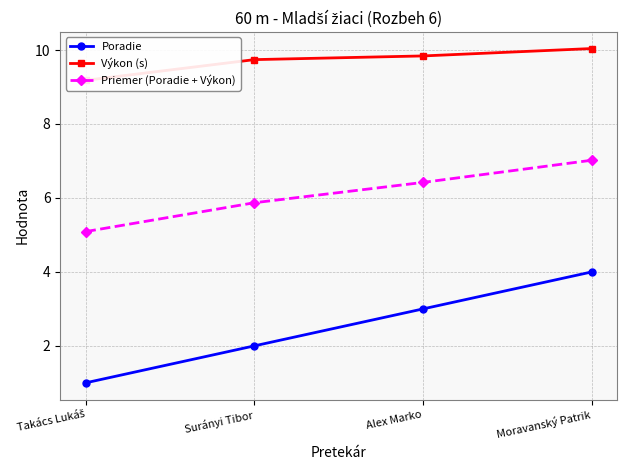

Reading right to left, extract all data points from this chart.

Poradie: 4.0	3.0	2.0	1.0
Výkon (s): 10.0	9.8	9.7	9.2
Priemer (Poradie + Výkon): 7.0	6.4	5.9	5.1